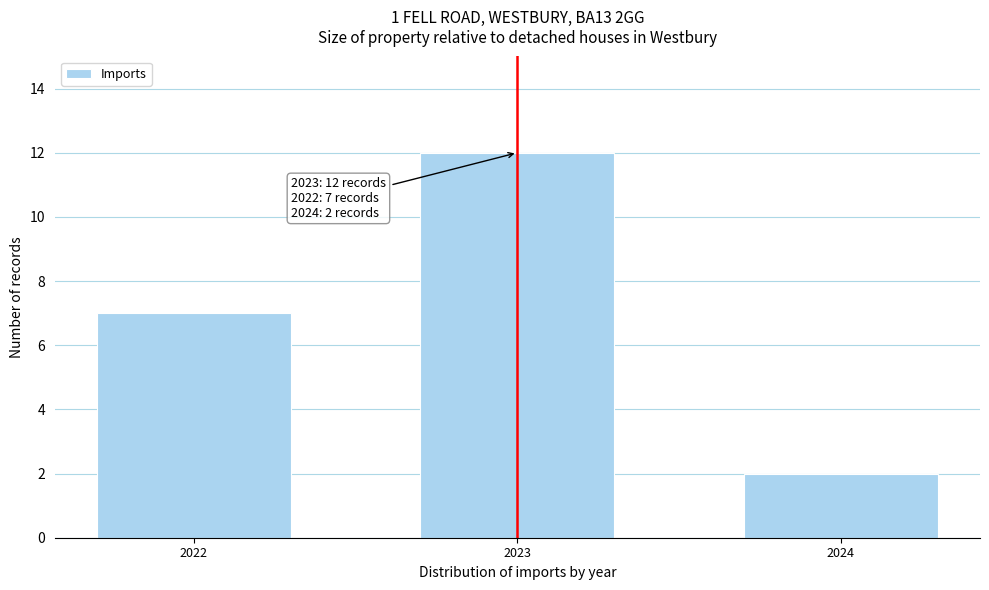

Reading right to left, what are all the values shown in this chart?

2	12	7